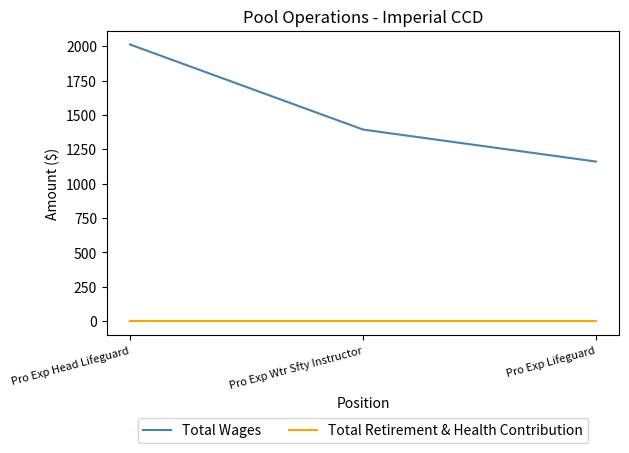

Which series has the largest total across all categories?

Total Wages